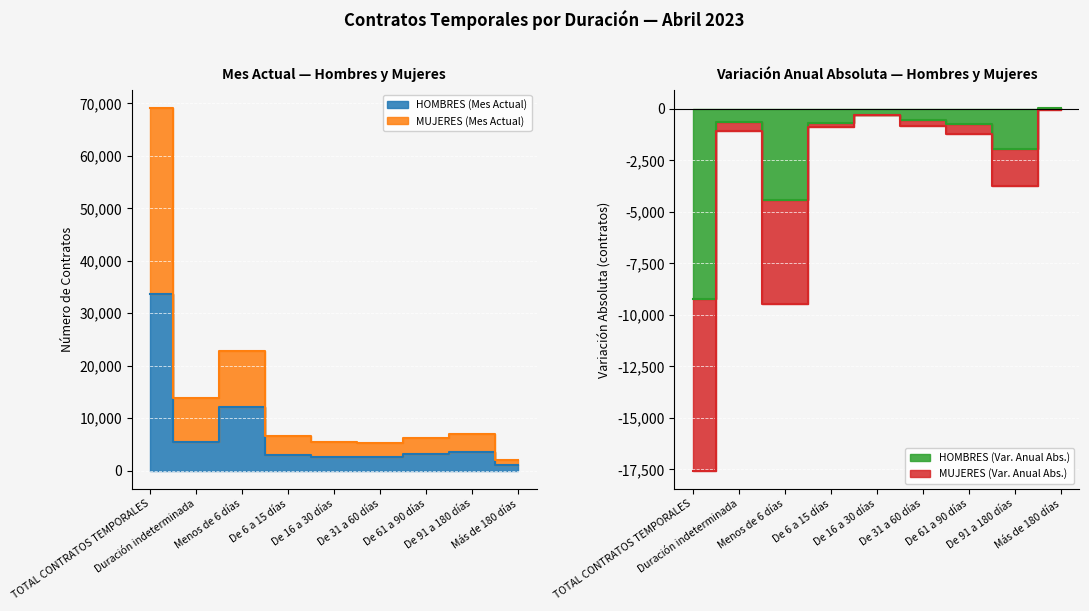

Is it true that MUJERES (Mes Actual) equals 22735 at Menos de 6 días?

True